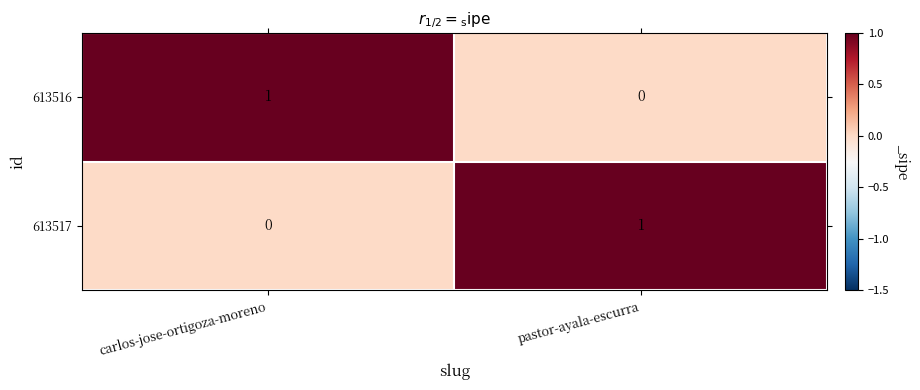

Reading left to right, list all the values displayed in this chart.

613516: 1	0
613517: 0	1